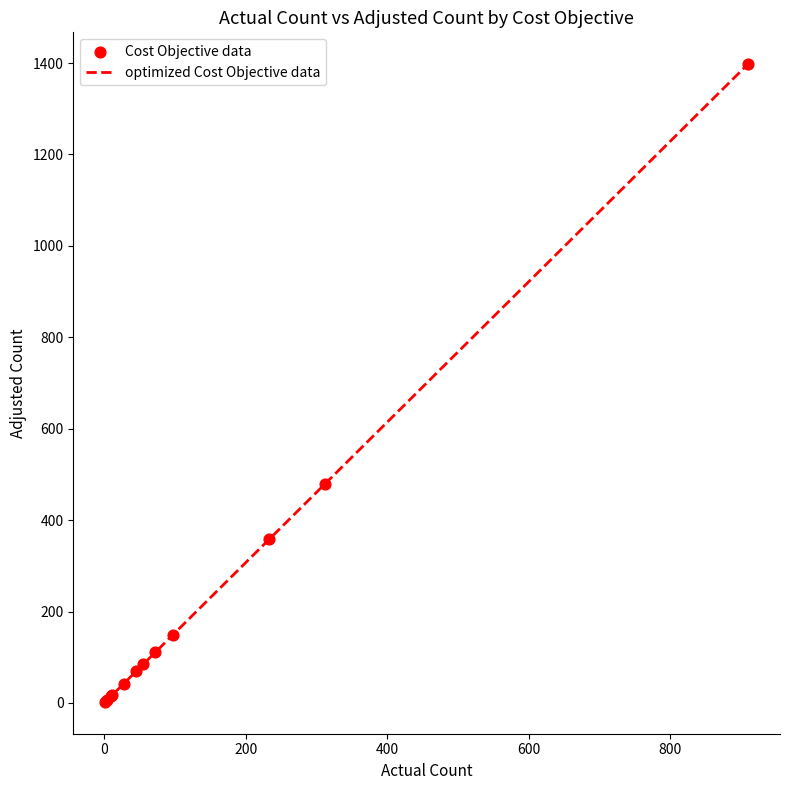

What is the greatest value displayed?

1397.4